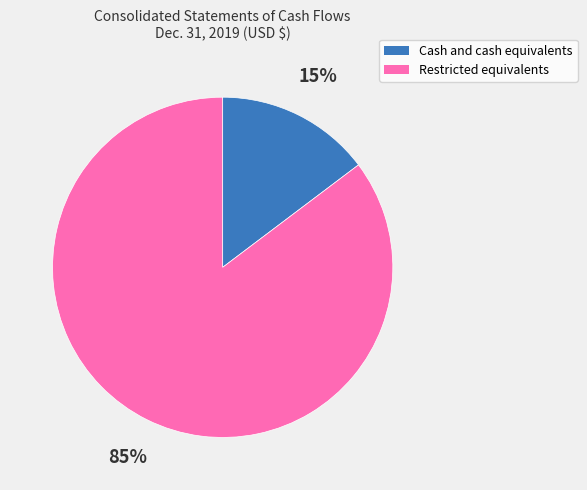

What is the largest slice in the pie chart?

Restricted equivalents